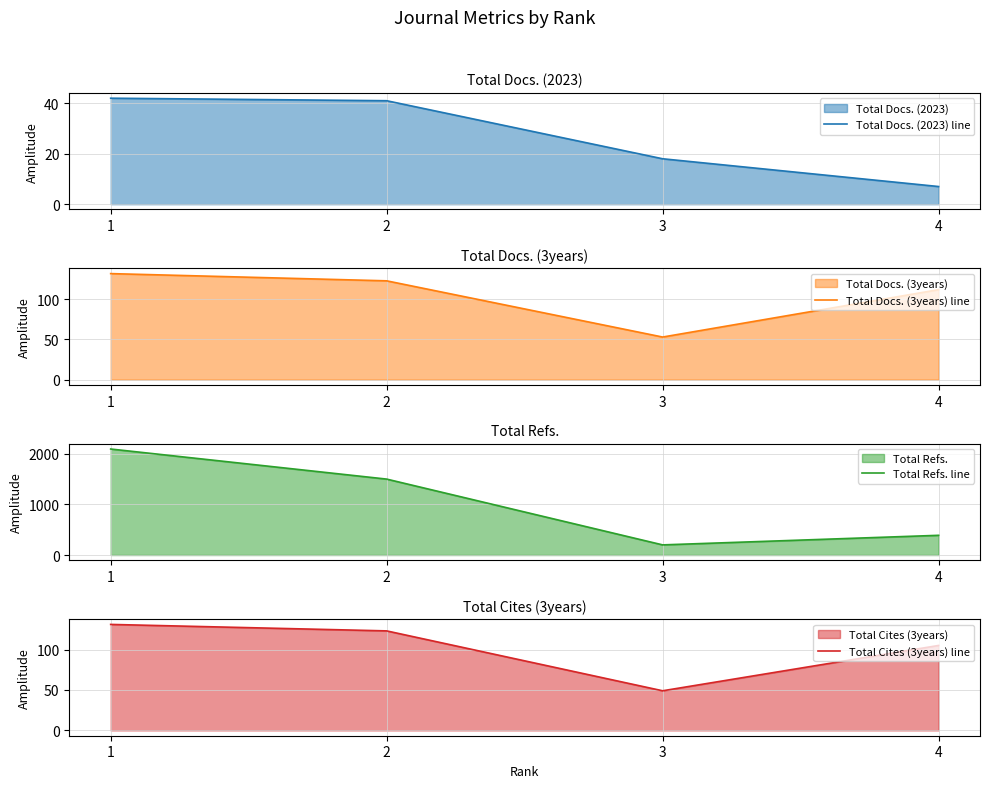

True or false: Total Docs. (3years) line and Total Refs. line intersect in this chart.

False